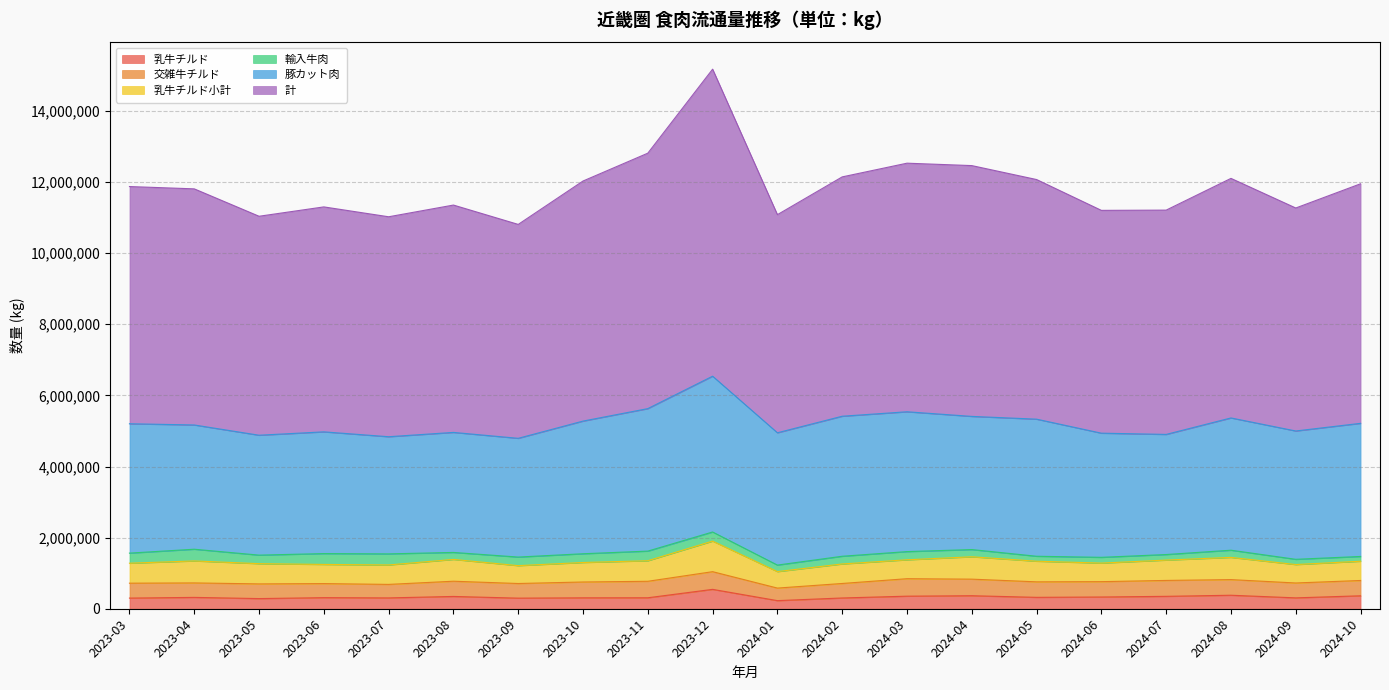

True or false: 乳牛チルド and 乳牛チルド小計 intersect in this chart.

False